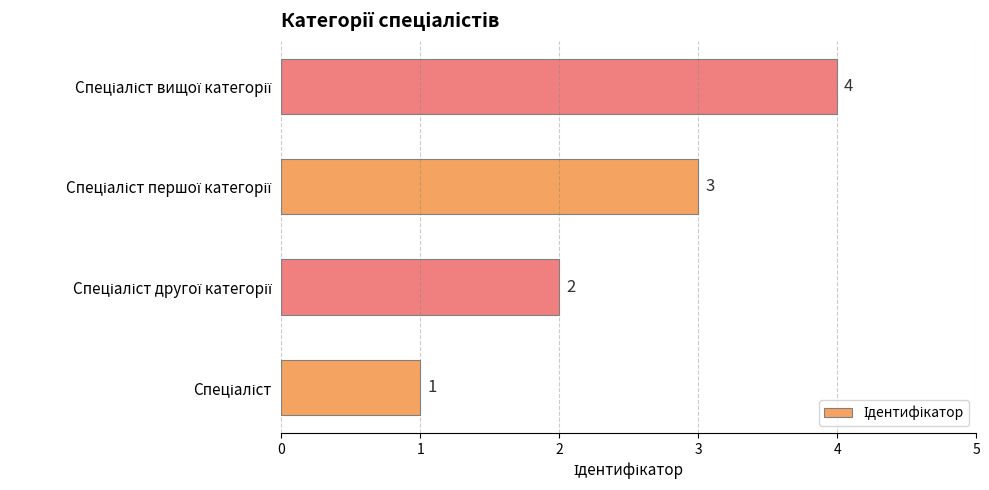

What is the difference between the maximum and minimum values?

3